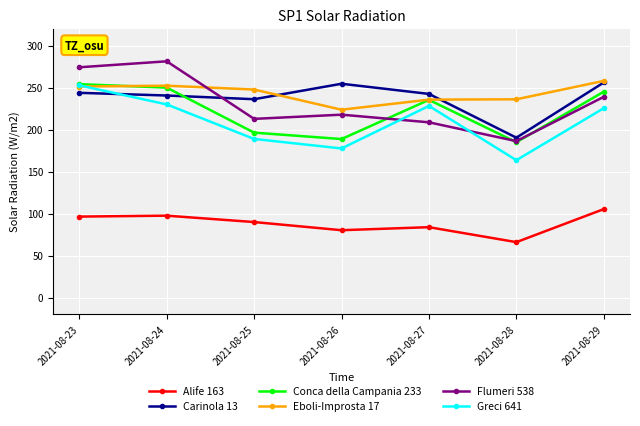

True or false: Eboli-Improsta 17 and Flumeri 538 intersect in this chart.

True